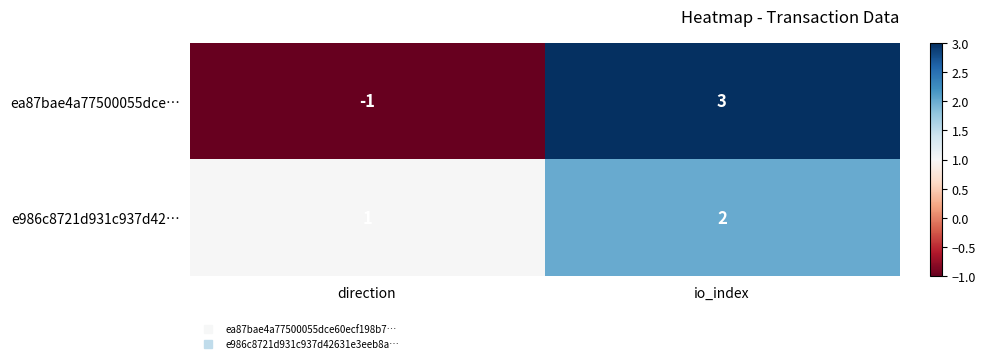

What is the difference between the highest and lowest values at direction?

2